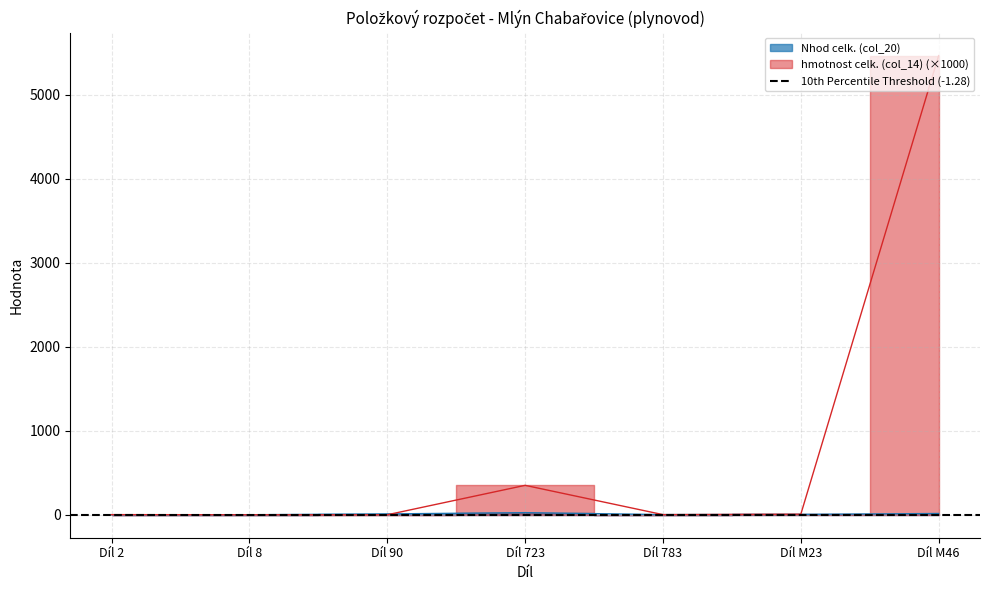

What is the value of the Nhod celk. (col_20) point at the 7th from the left?

15.1